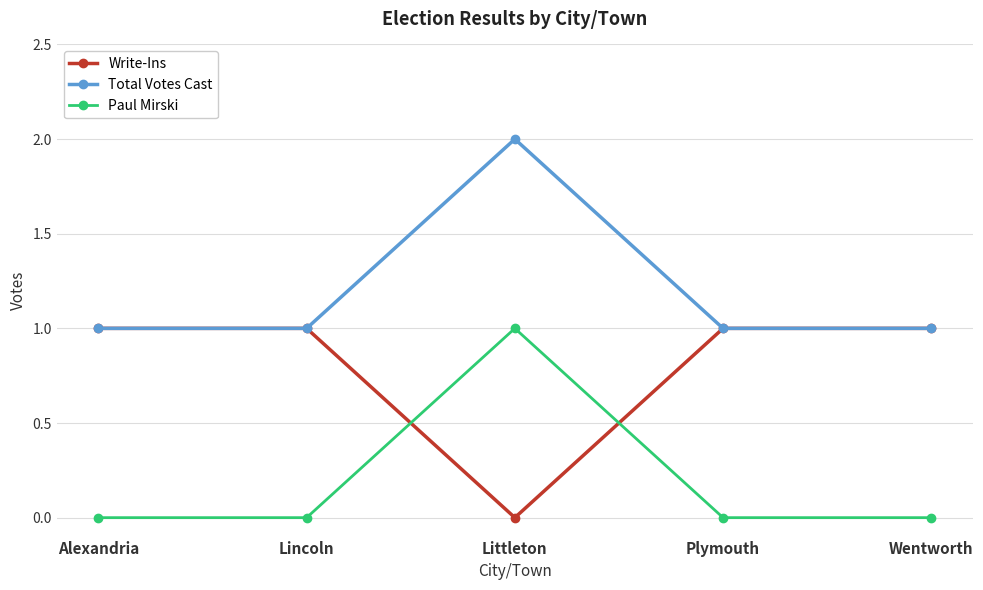

How many lines are shown in the chart?

3